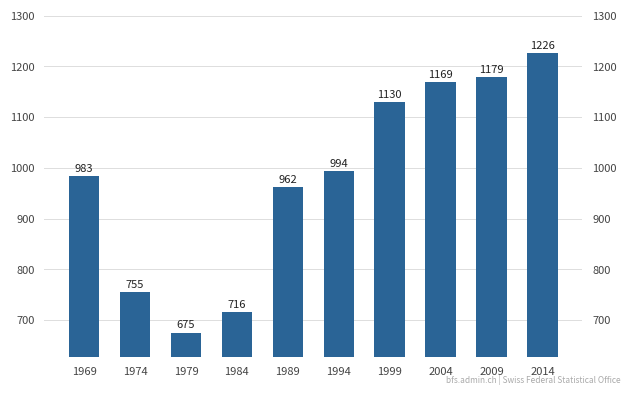

At which label does the data first exceed 994?

1999